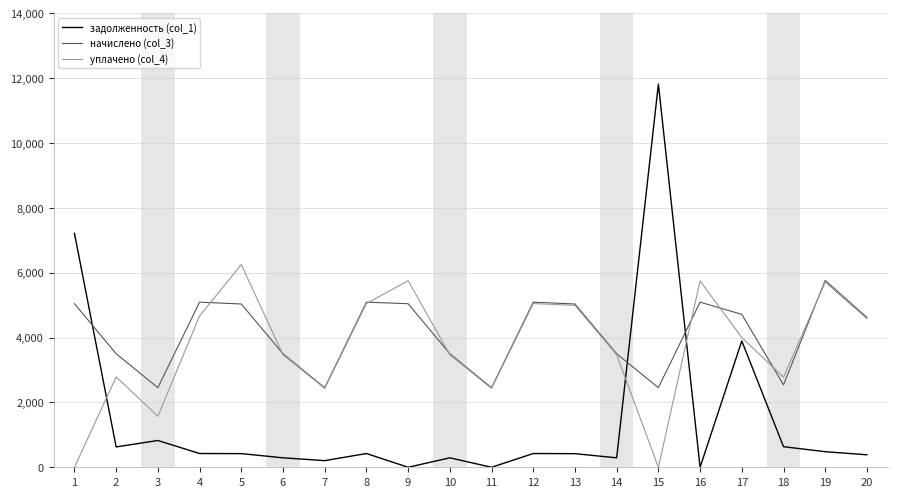

Is it true that начислено (col_3) equals 3500.5 at 6?

True